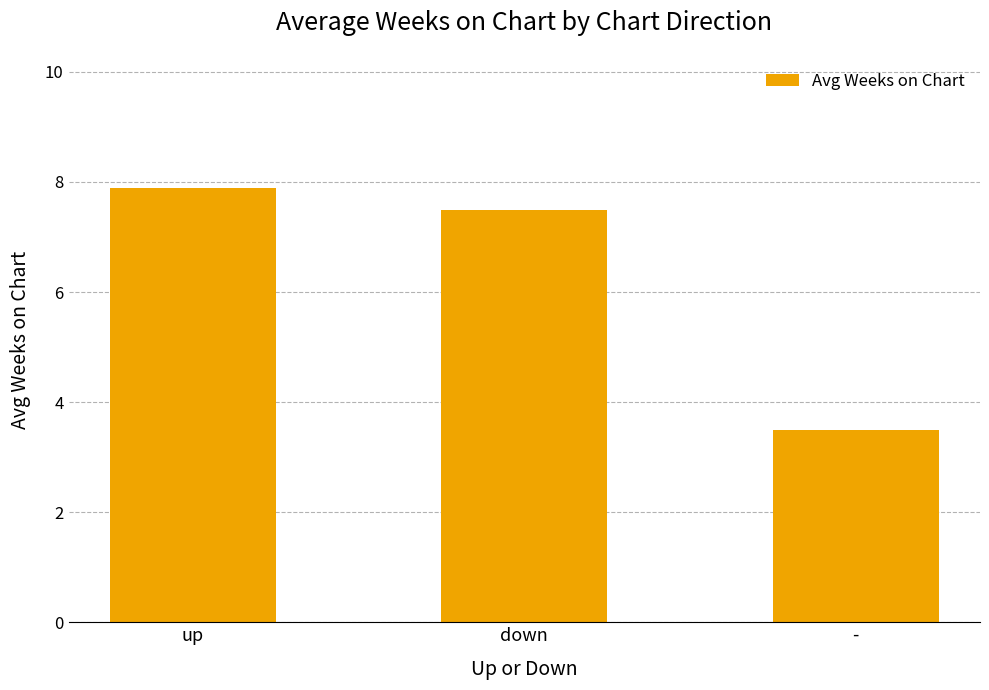

List the labels in order of value, largest first.

up, down, -